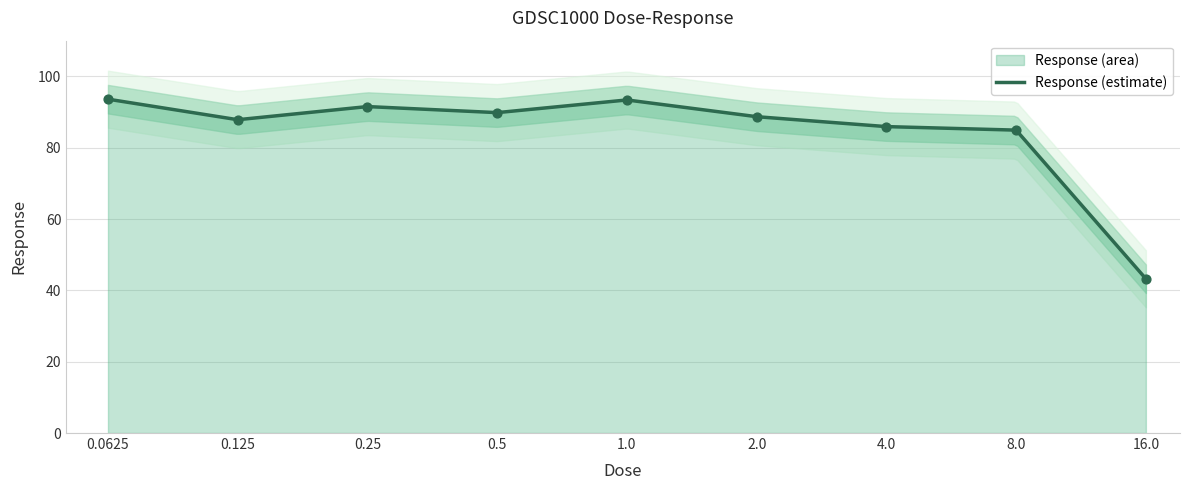

What is the change in value from 0.5 to 8.0?

-4.9